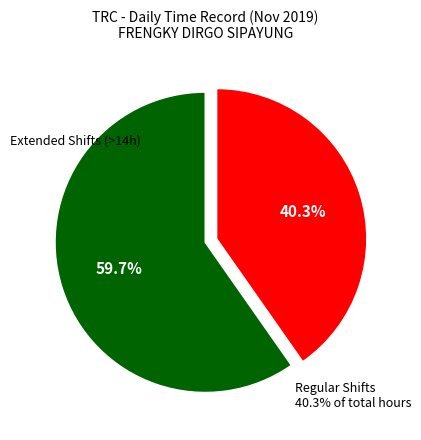

The Day 5 (Tue) slice represents 1% of the pie. True or false?

False